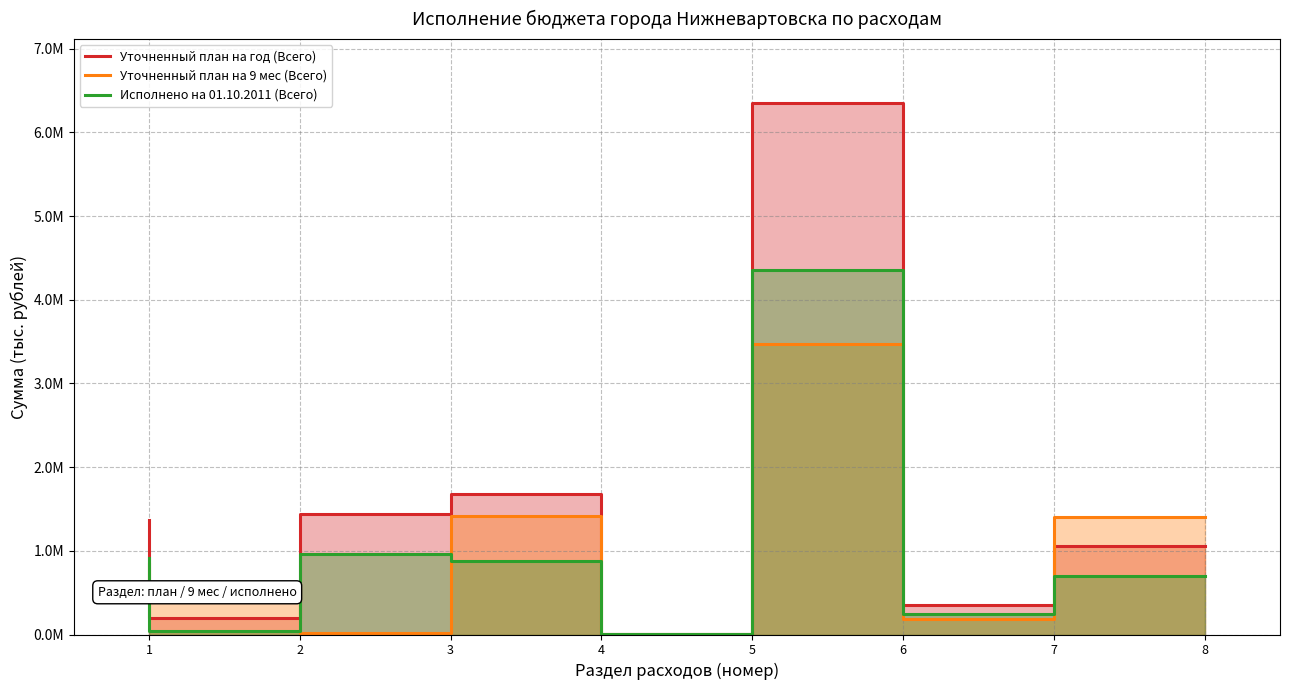

True or false: Исполнено на 01.10.2011 (Всего) and Уточненный план на год (Всего) cross at least once.

False